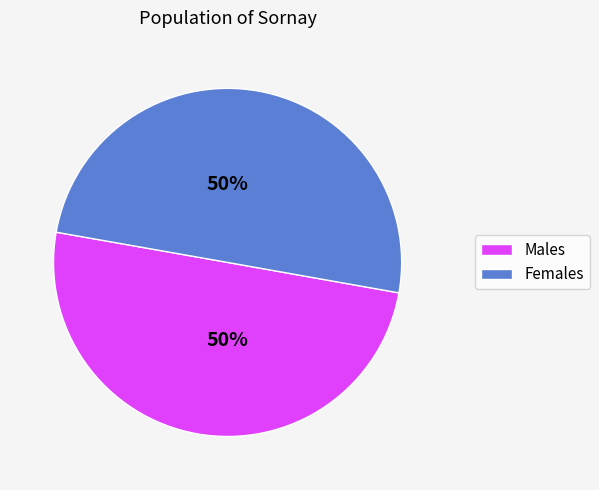

Count the number of slices in the pie.

2